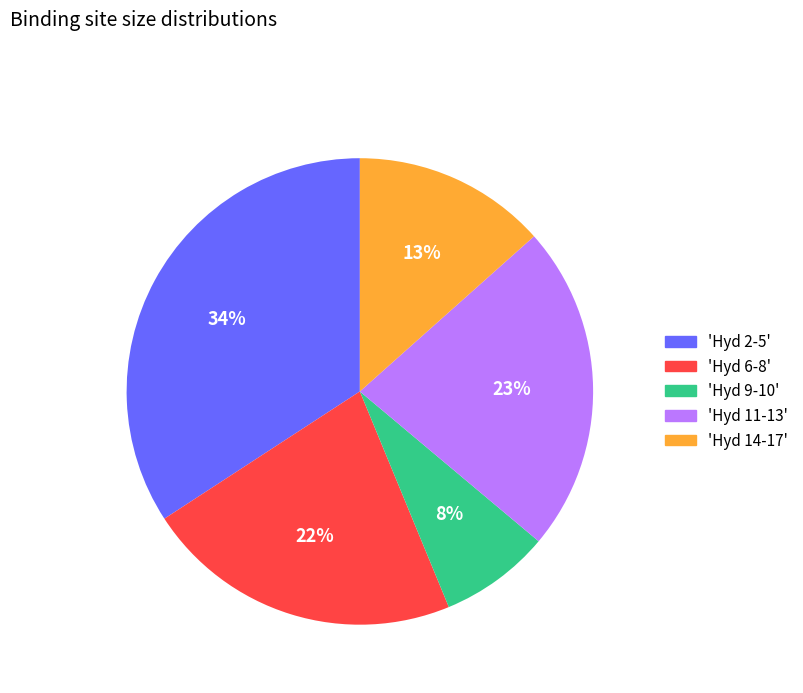

To the nearest percent, what is the average slice percentage?

20%